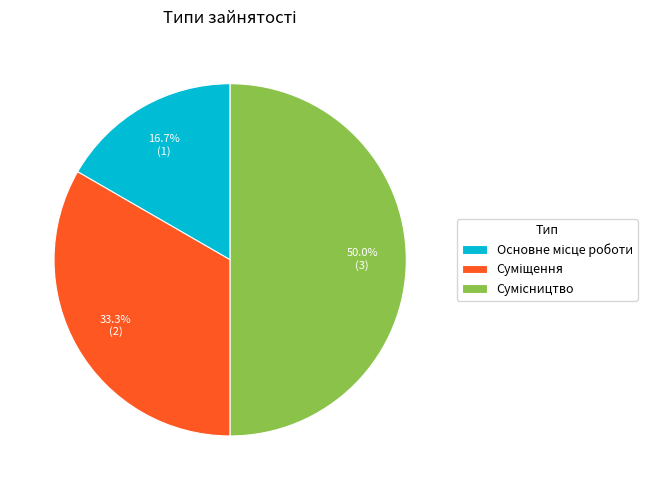

Is there a majority slice in this chart?

No